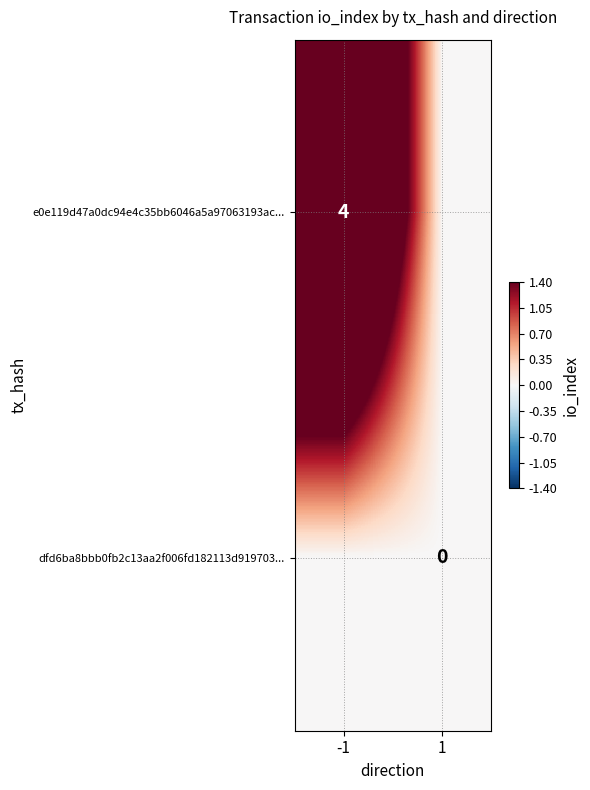

Is it true that e0e119d47a0dc94e4c35bb6046a5a97063193ac... equals 4 at -1?

True